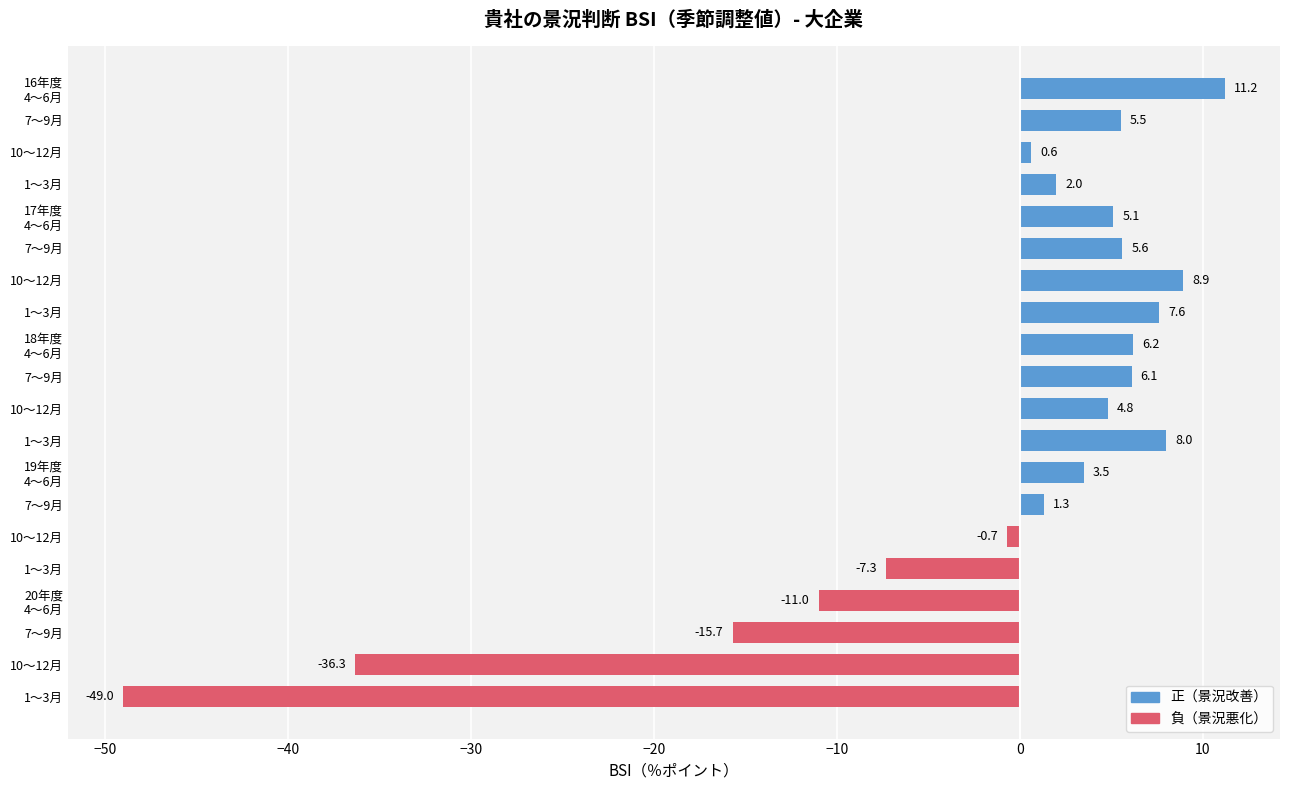

Count the number of data series in this chart.

1